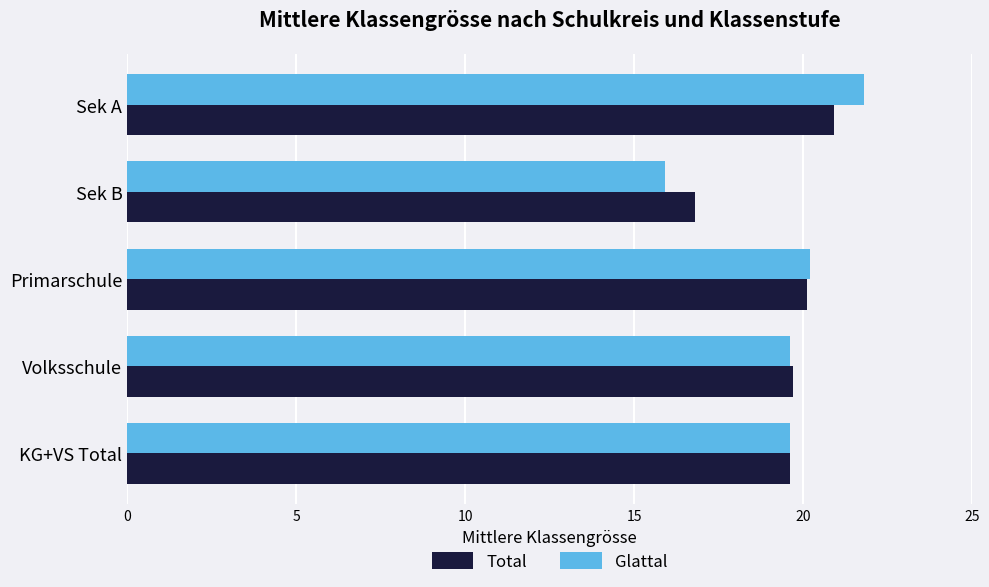

What are all the series names shown in the legend?

Total, Glattal